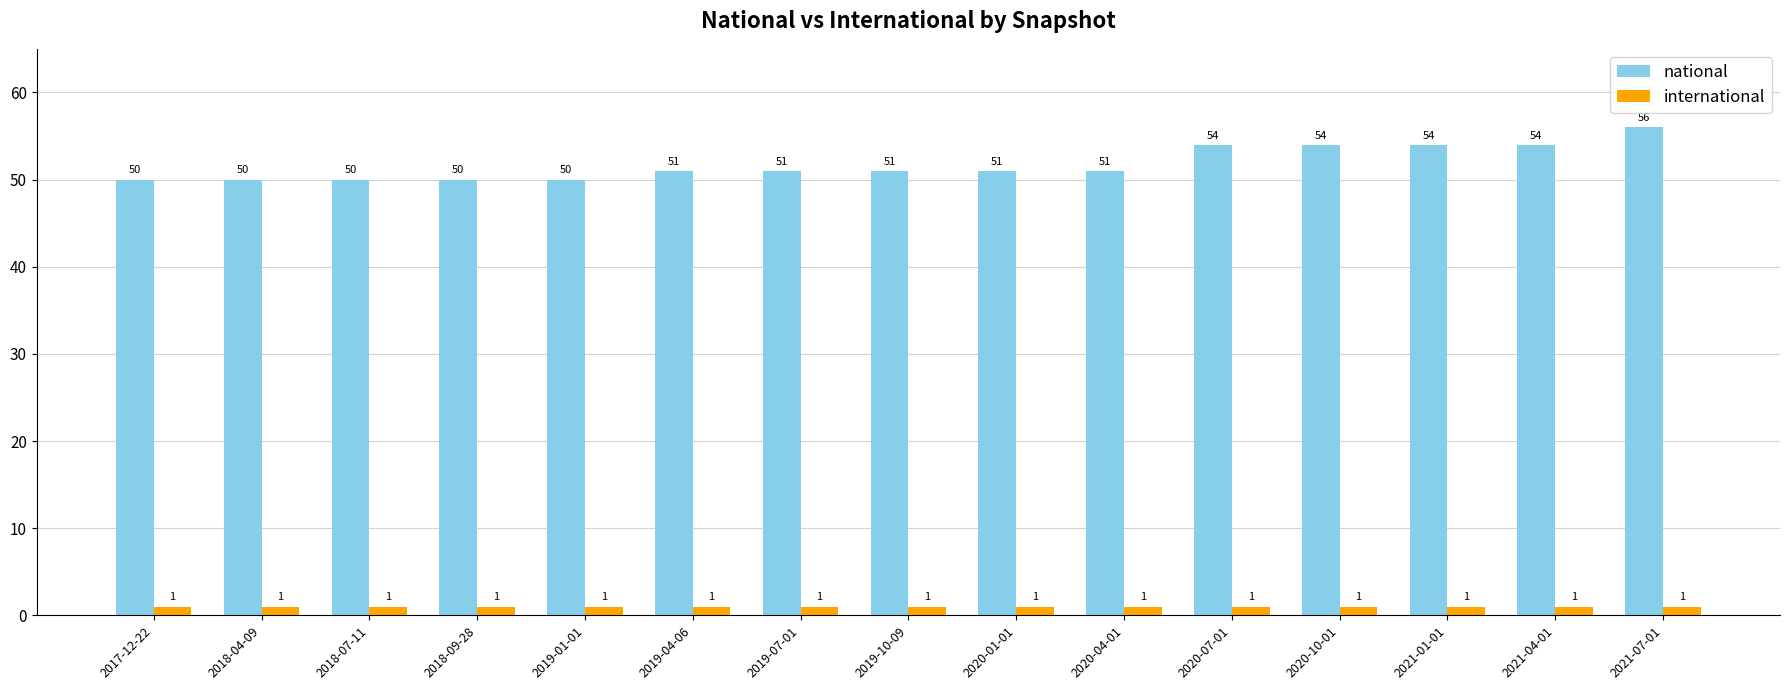

What is the label of the 6th bar from the left?

2019-04-06